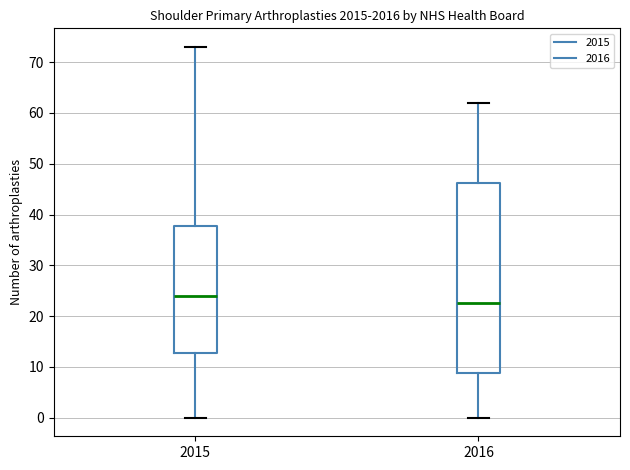

Reading left to right, transcribe this box plot: for each box, give where its median line is, the range the box spans, and where its two whiskers end, as read against the y-axis. The values are not printed on the chart, so give them approximately, as read against the axis.

2015: median 24, box 13 to 38, whiskers 0 to 73
2016: median 23, box 9 to 46, whiskers 0 to 62